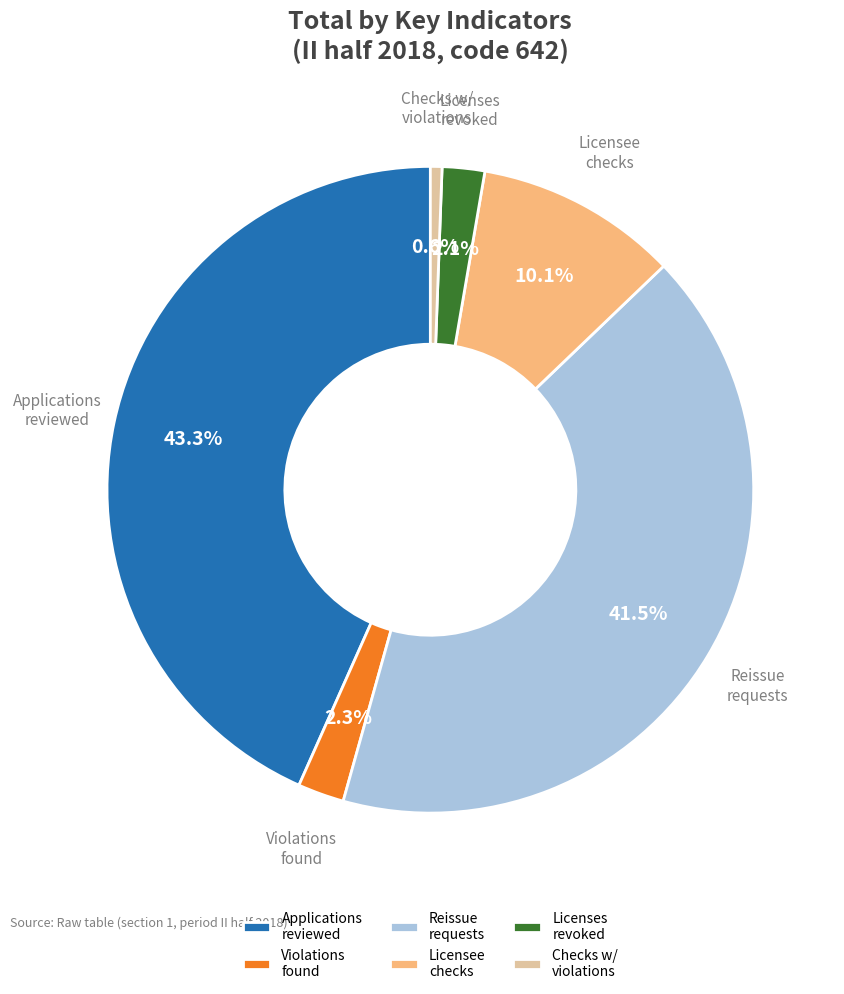

What is the largest slice in the pie chart?

Applications reviewed